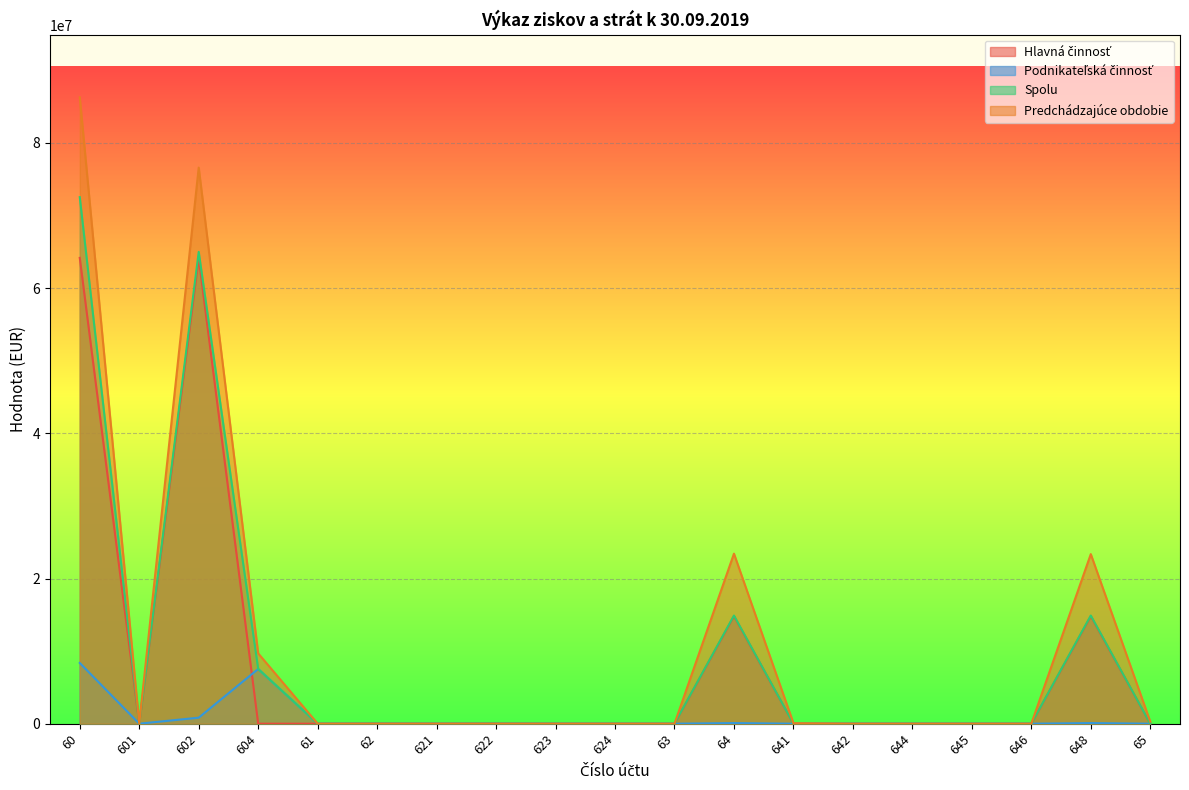

Rank the categories by Predchádzajúce obdobie value from lowest to highest.

601, 61, 622, 623, 624, 63, 642, 646, 645, 644, 62, 621, 641, 65, 604, 648, 64, 602, 60